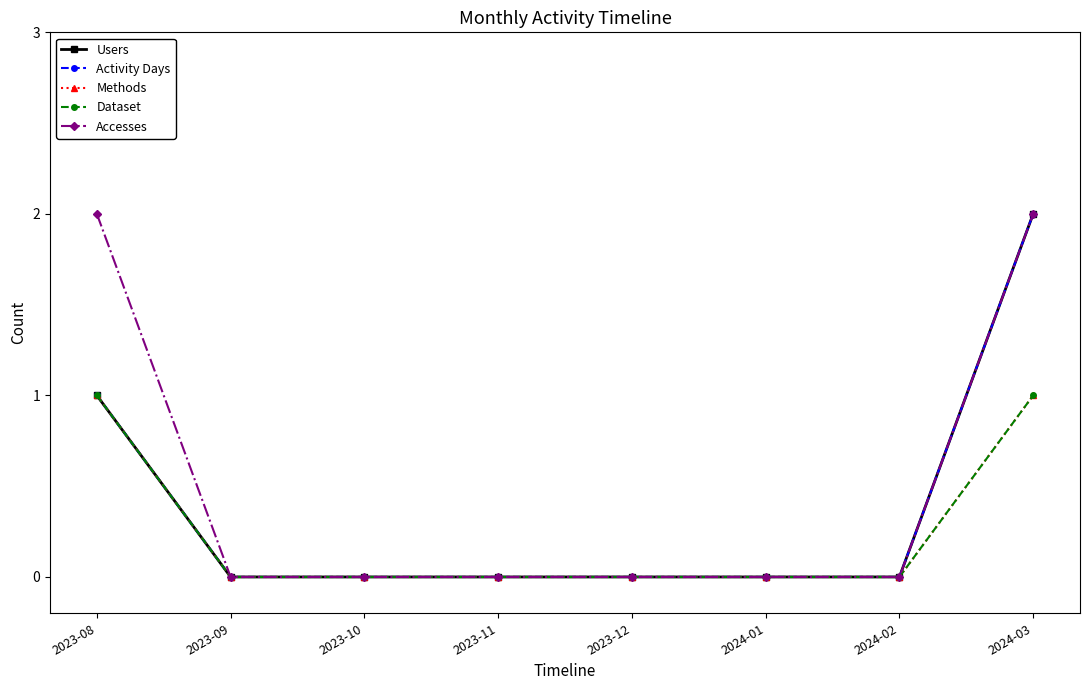

How many lines are shown in the chart?

5